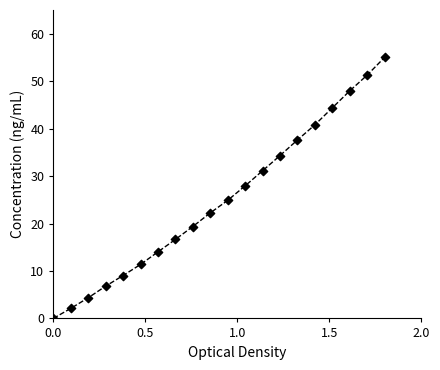

What is the difference between the maximum and minimum values?

55.0